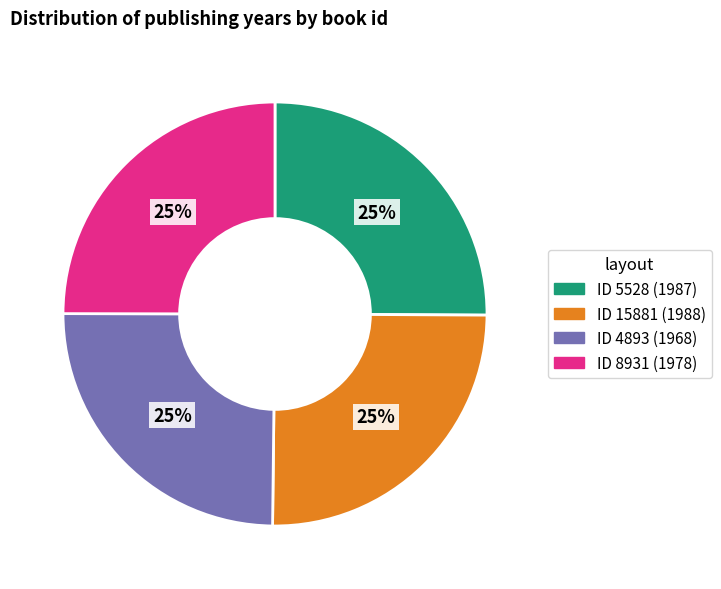

Is there a majority slice in this chart?

No